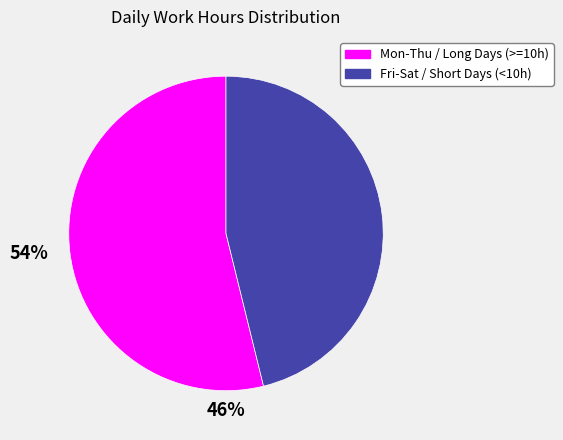

Is there a majority slice in this chart?

Yes